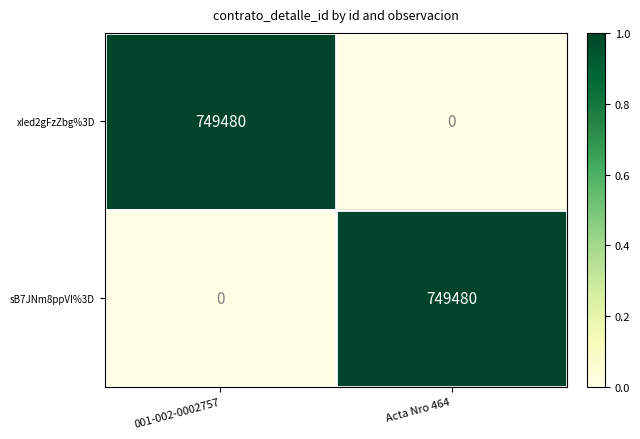

What is the approximate value of sB7JNm8ppVI%3D at Acta Nro 464?

749480